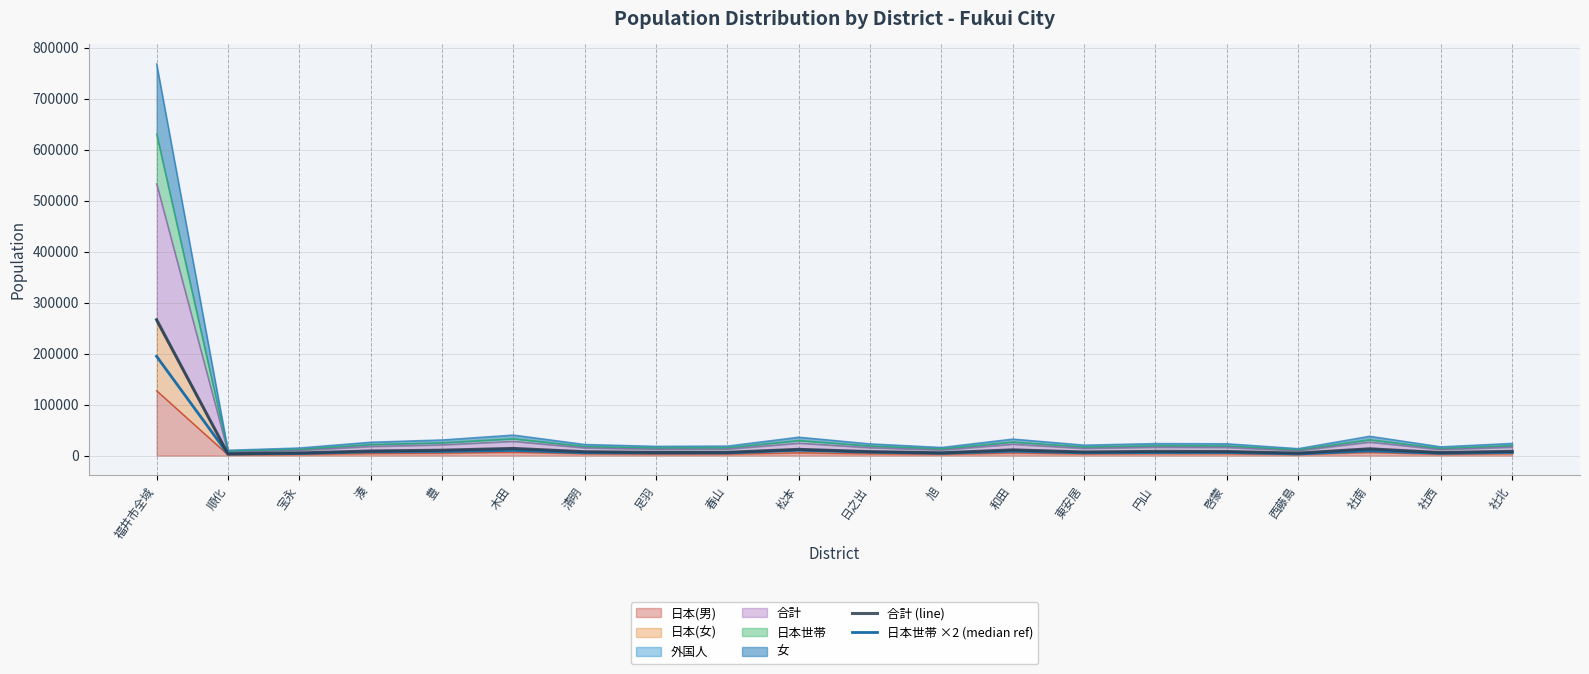

What is the difference between the maximum and second lowest values in the 合計 (line) series?

261652